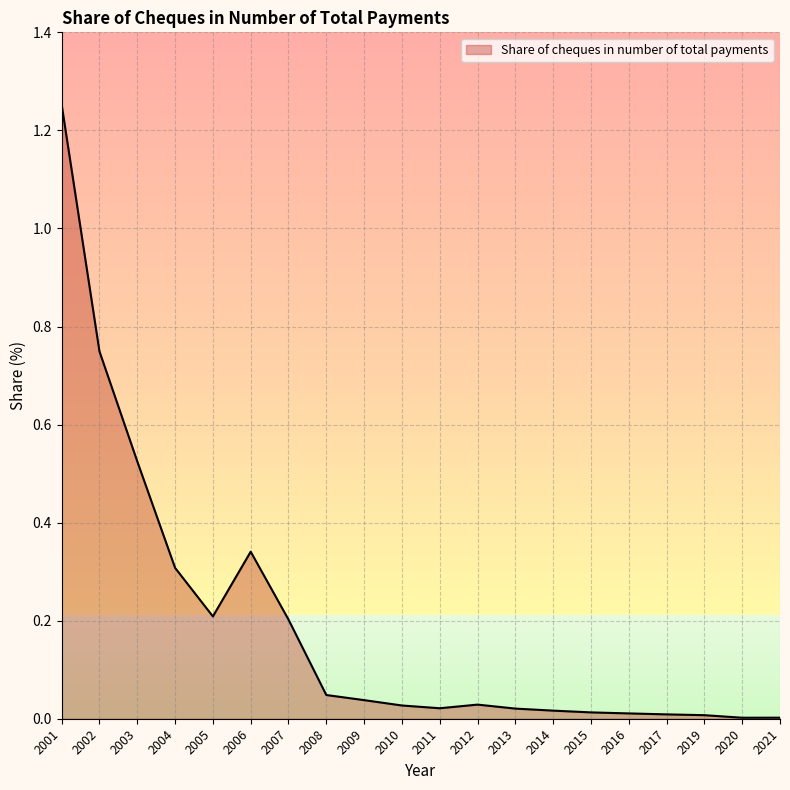

True or false: the data shows 0.3 at 2007.

False